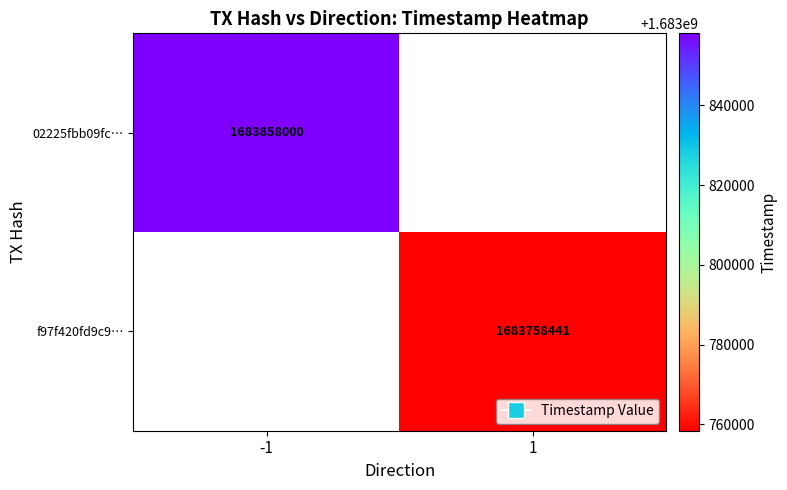

Which label corresponds to the largest value in the chart?

-1